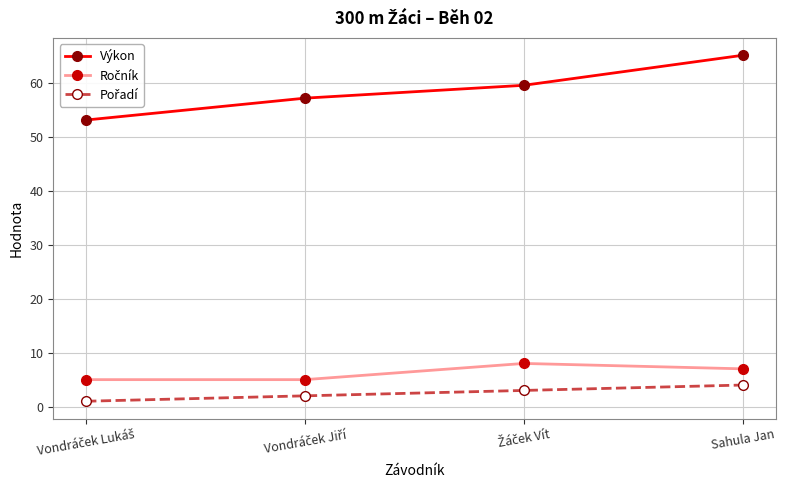

What is the difference between the second highest and second lowest values in the Výkon series?

2.4